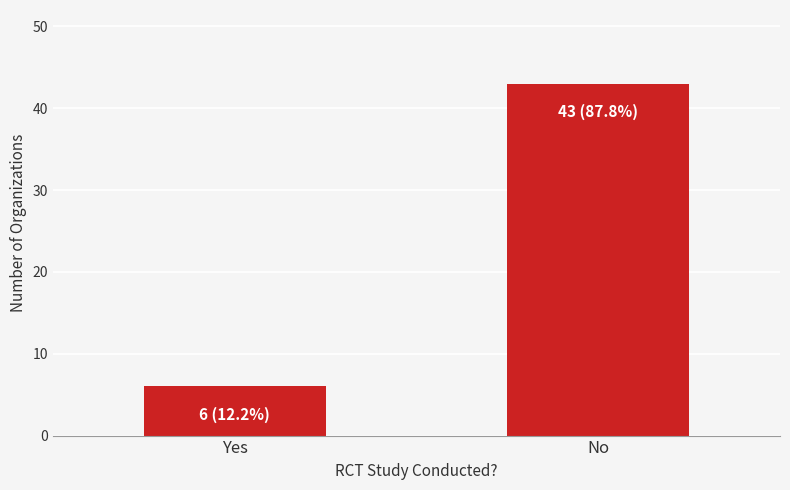

Which has a higher value, Yes or No?

No